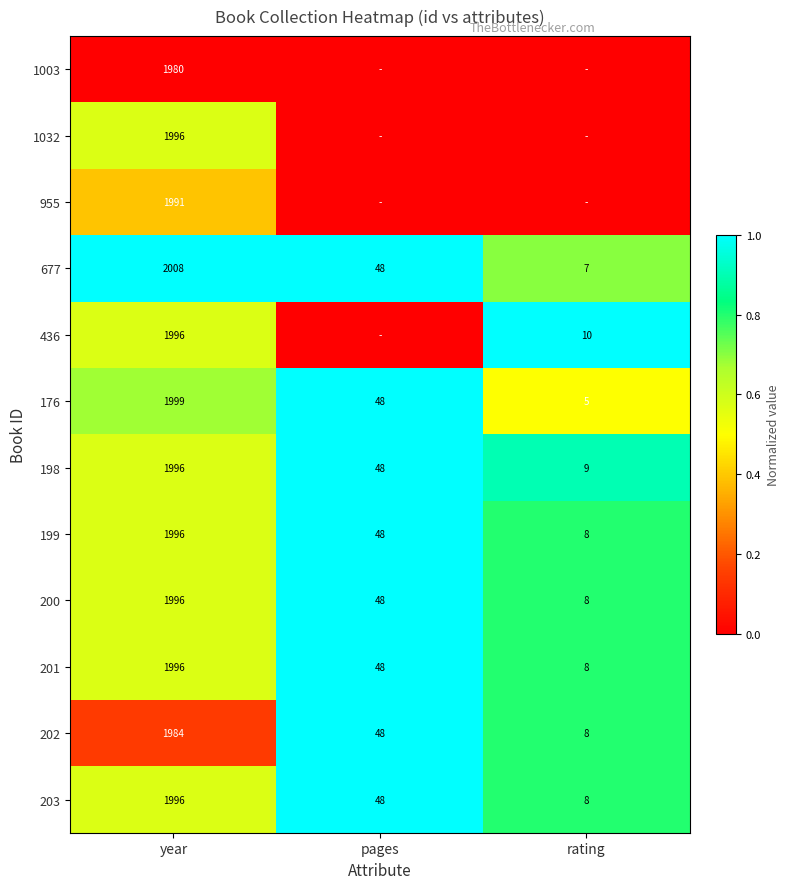

Is it true that 201 equals 48 at pages?

True